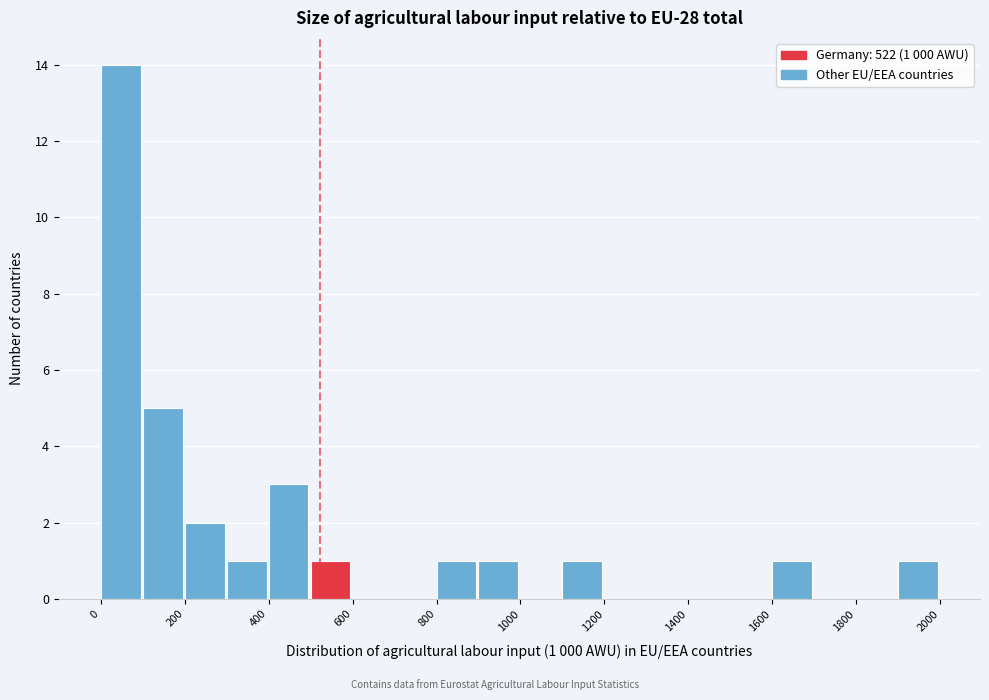

Over which range of the x-axis is the bar tallest?

0 to 100